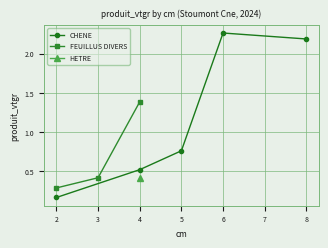

How many series are shown in this chart?

3